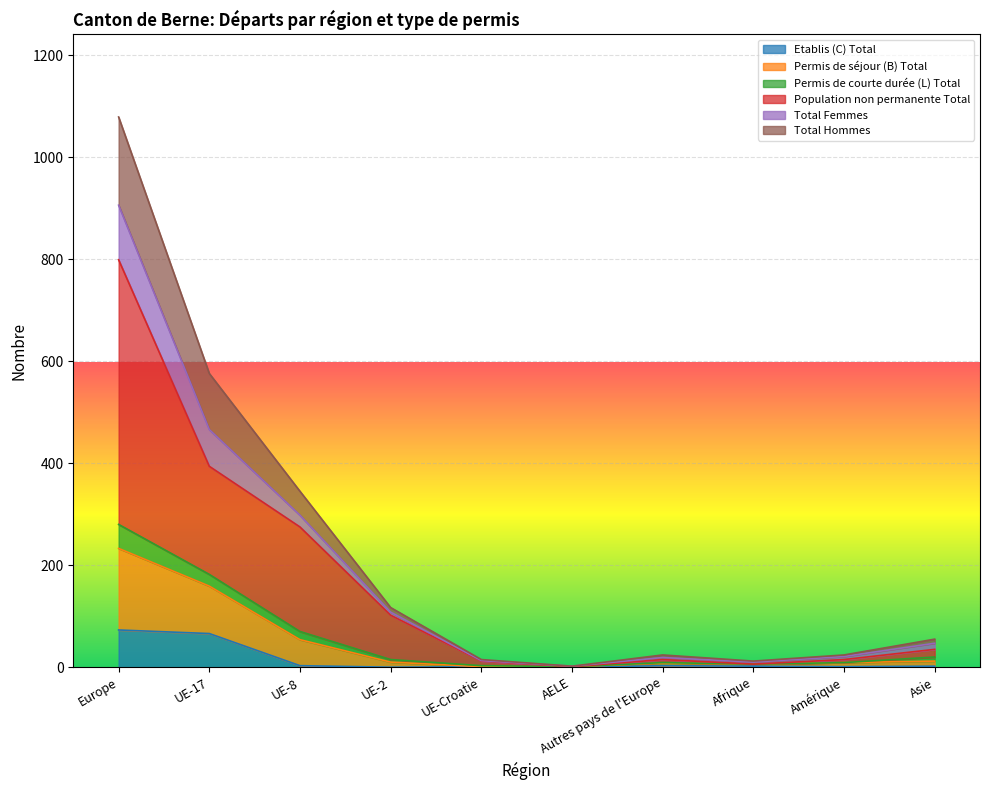

What is the difference between the Etablis (C) Total values at UE-17 and Amérique?

65